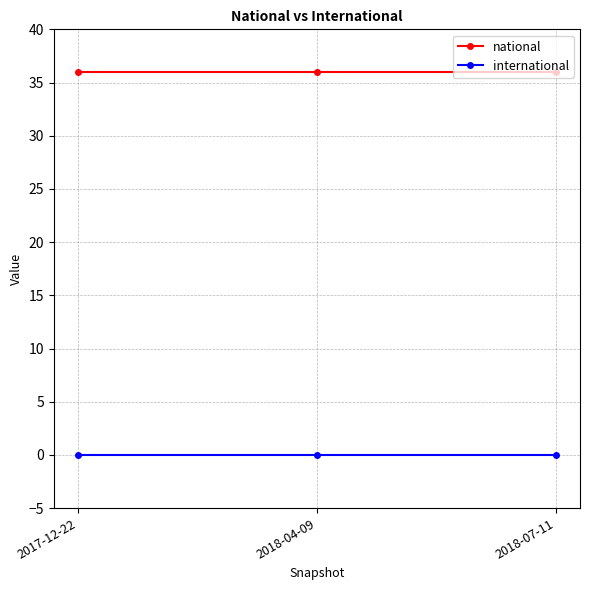

What is the maximum value for national?

36